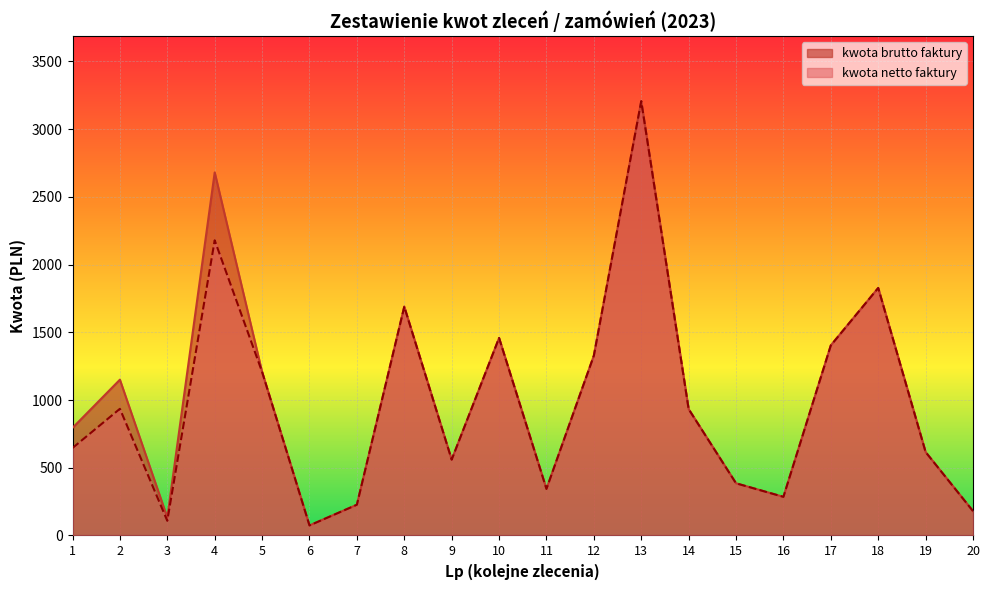

Rank the series at 17 from highest to lowest value.

kwota netto faktury, kwota brutto faktury